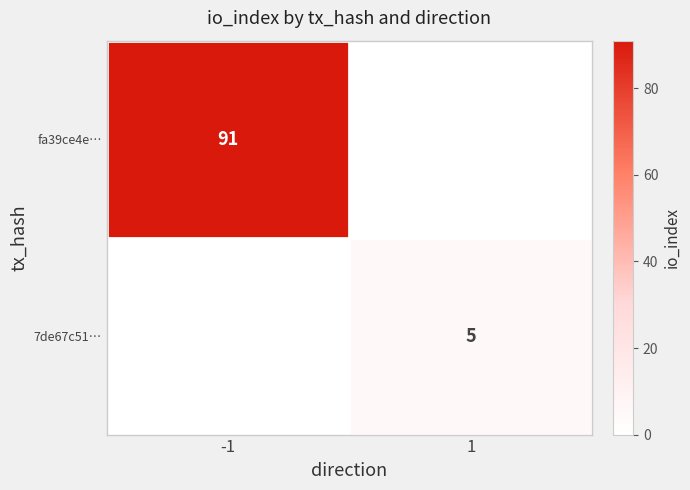

True or false: fa39ce4e… has a value of 91 at -1.

True